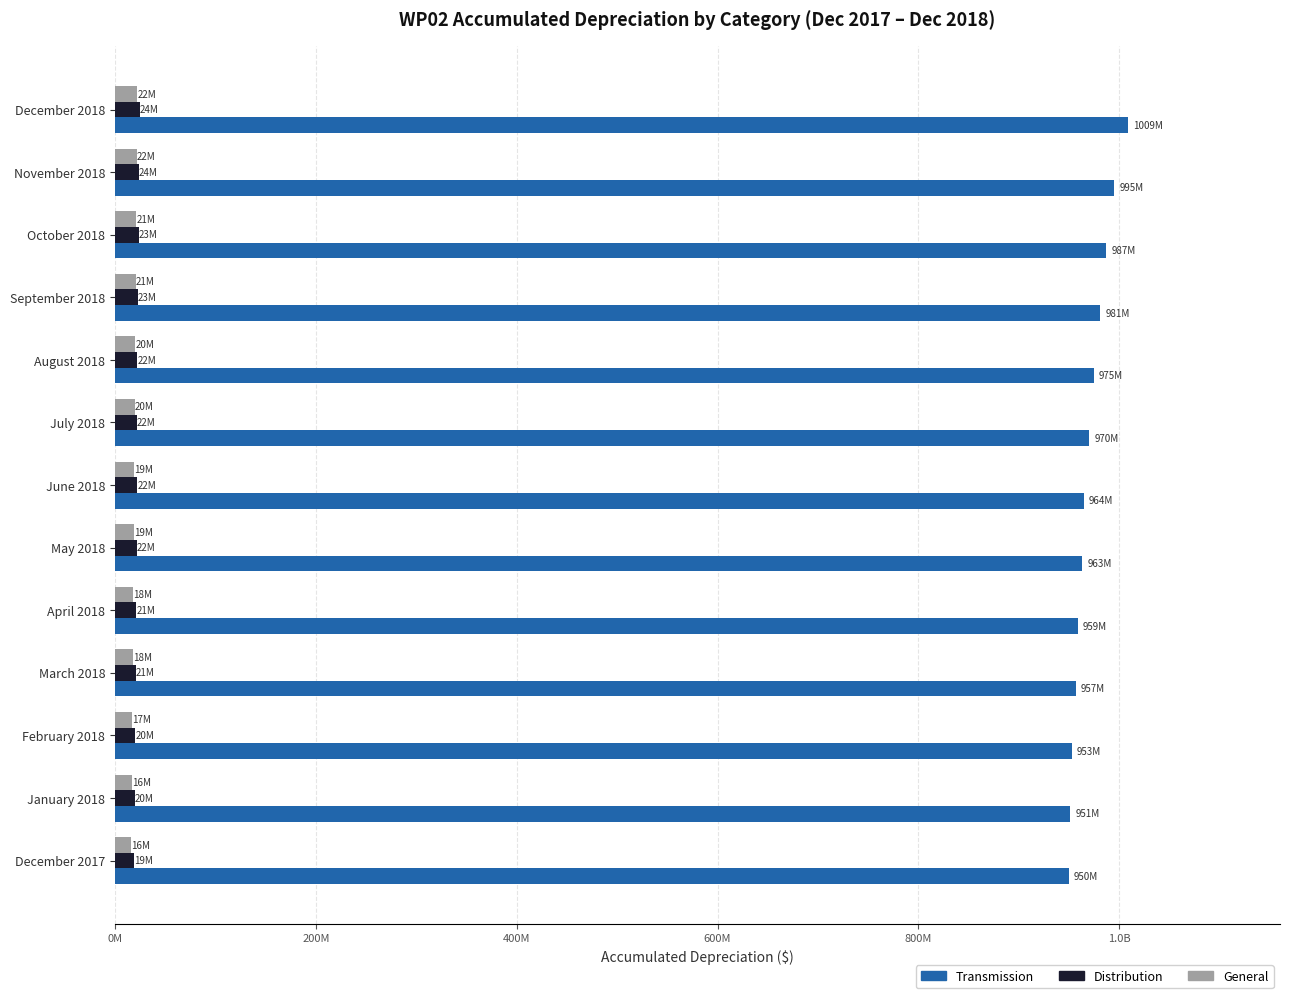

What are all the series names shown in the legend?

Transmission, Distribution, General